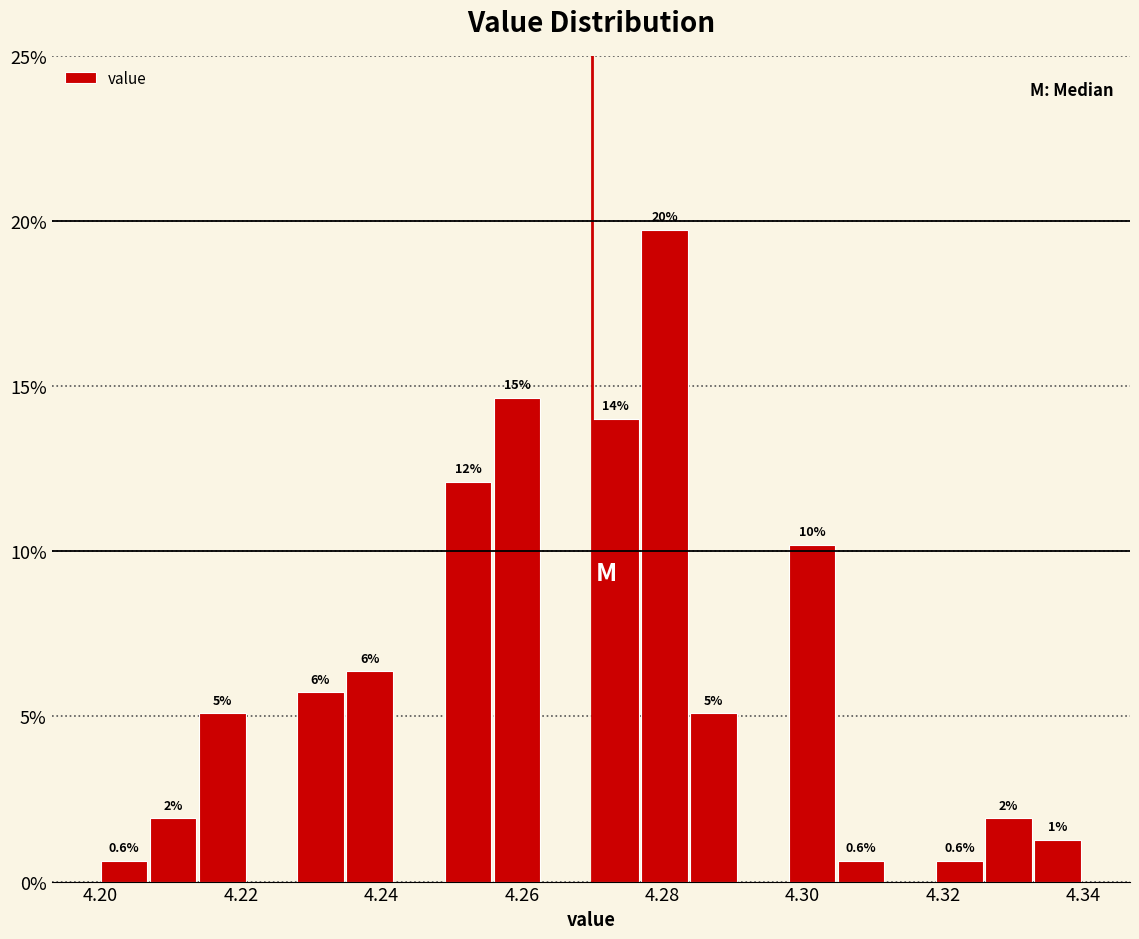

Around what value on the x-axis is the tallest bar? Give the approximate position of its centre, as read against the axis.

4.280